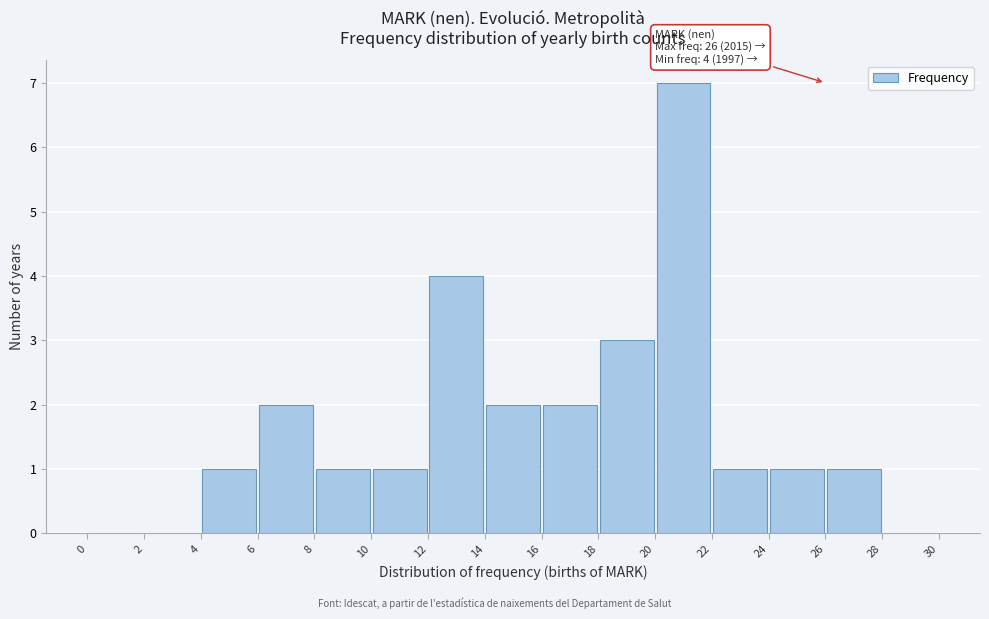

Over which range of the x-axis is the bar tallest?

20 to 22